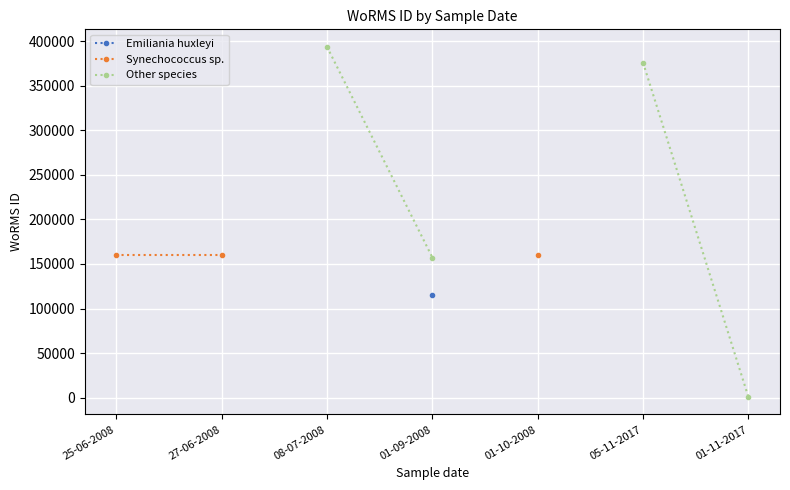

What position from the right is 08-07-2008?

5